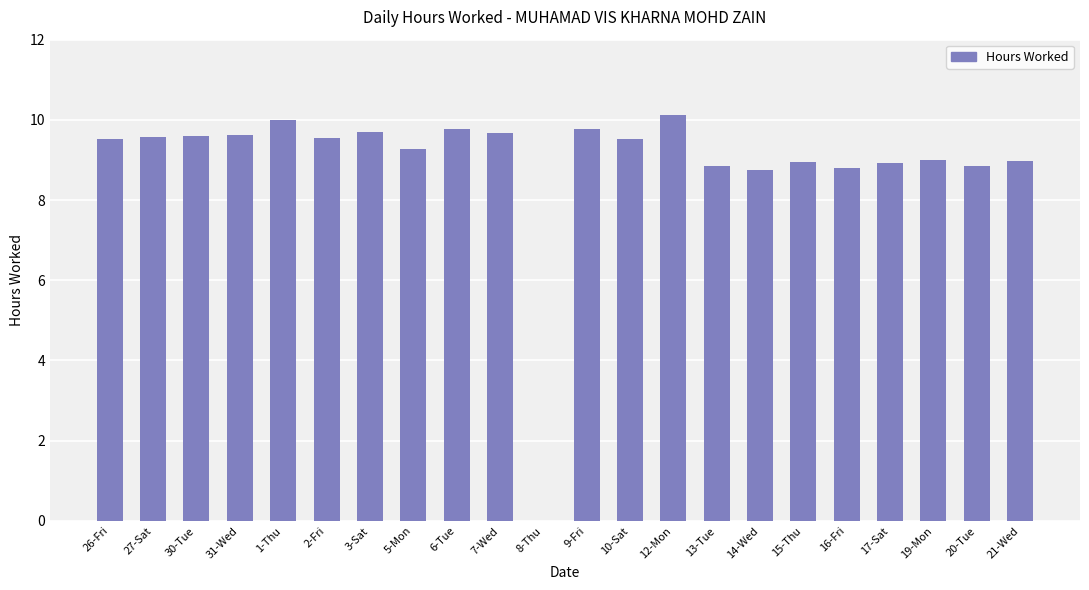

What is the ratio of the value at 10-Sat to the value at 3-Sat?

1.0